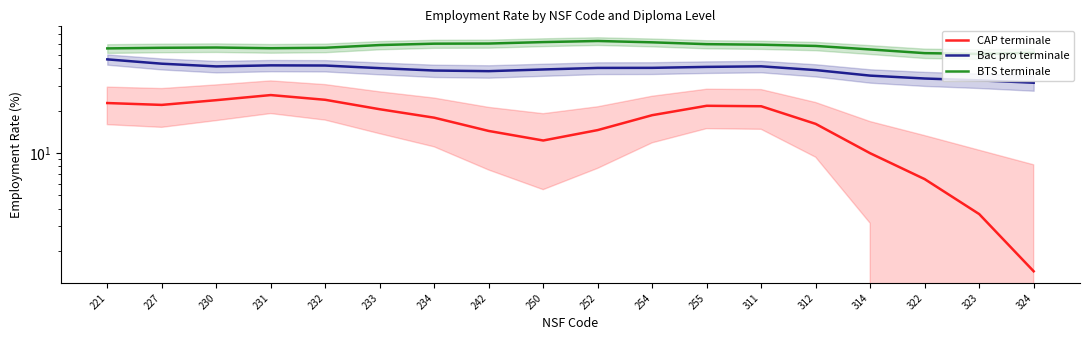

At which category does CAP terminale reach its first local valley?

227